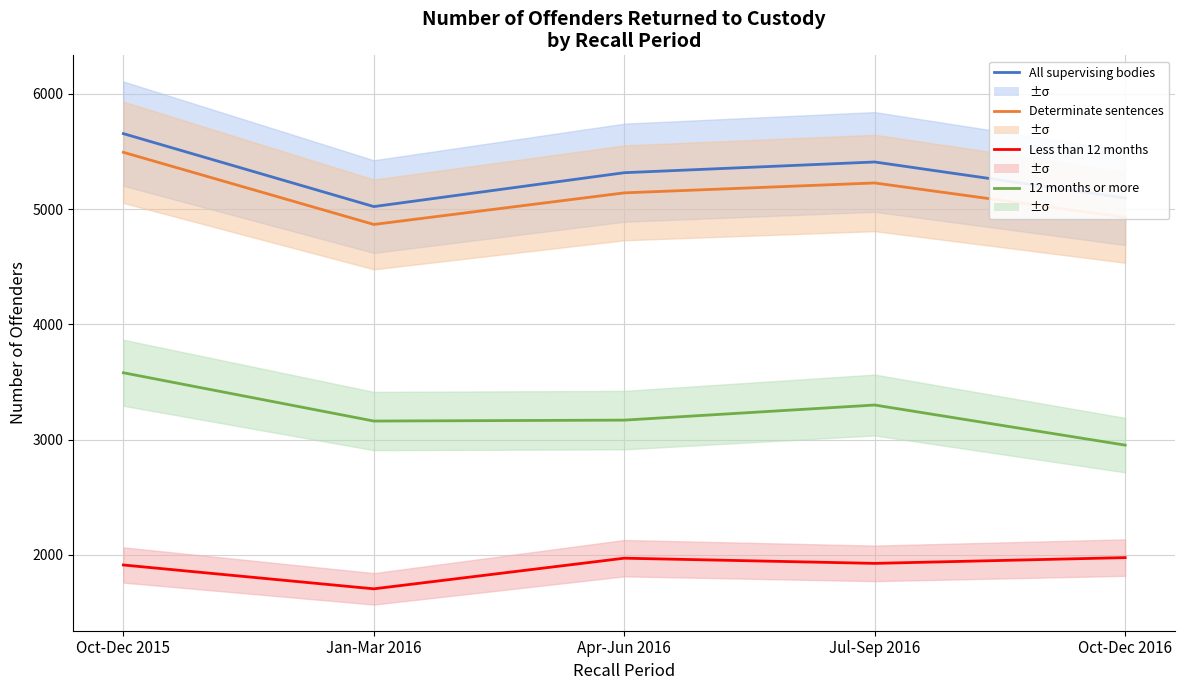

True or false: Less than 12 months and Determinate sentences intersect in this chart.

False